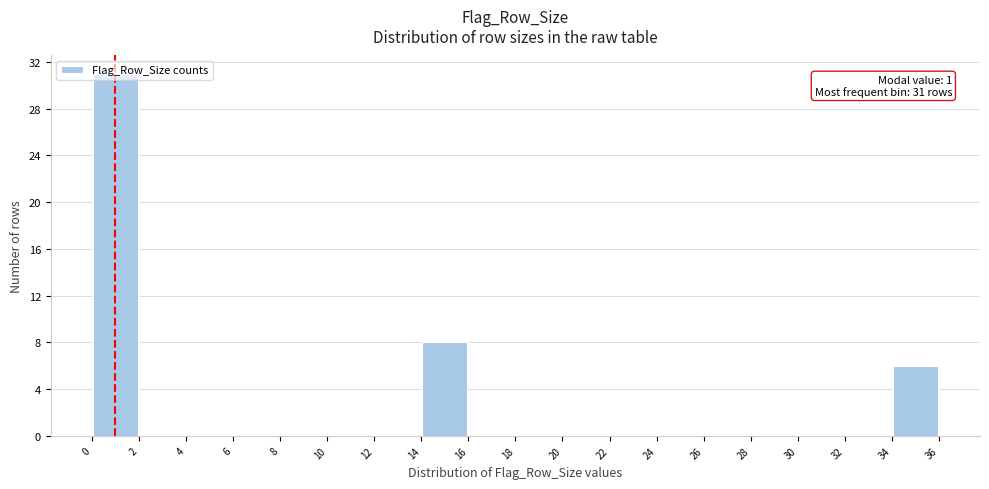

Over which range of the x-axis is the bar tallest?

0 to 2